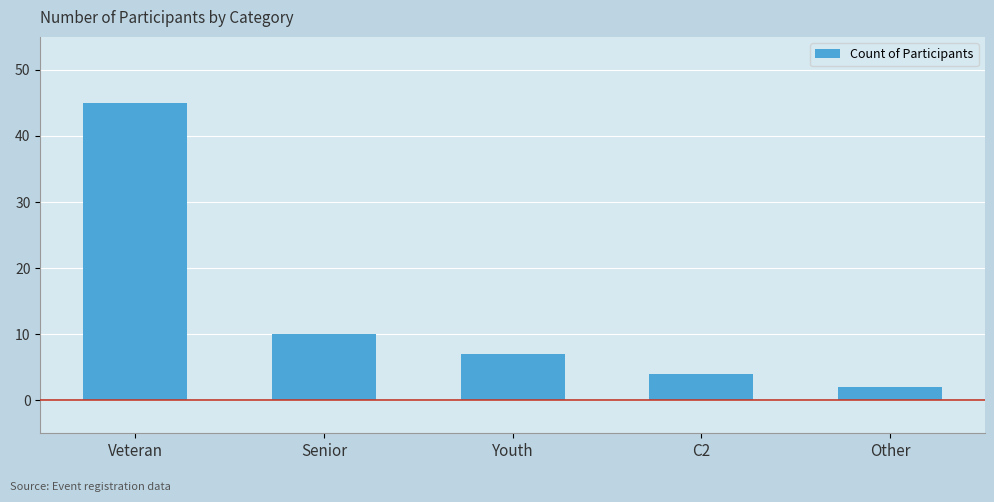

Rank the categories by value from lowest to highest.

Other, C2, Youth, Senior, Veteran